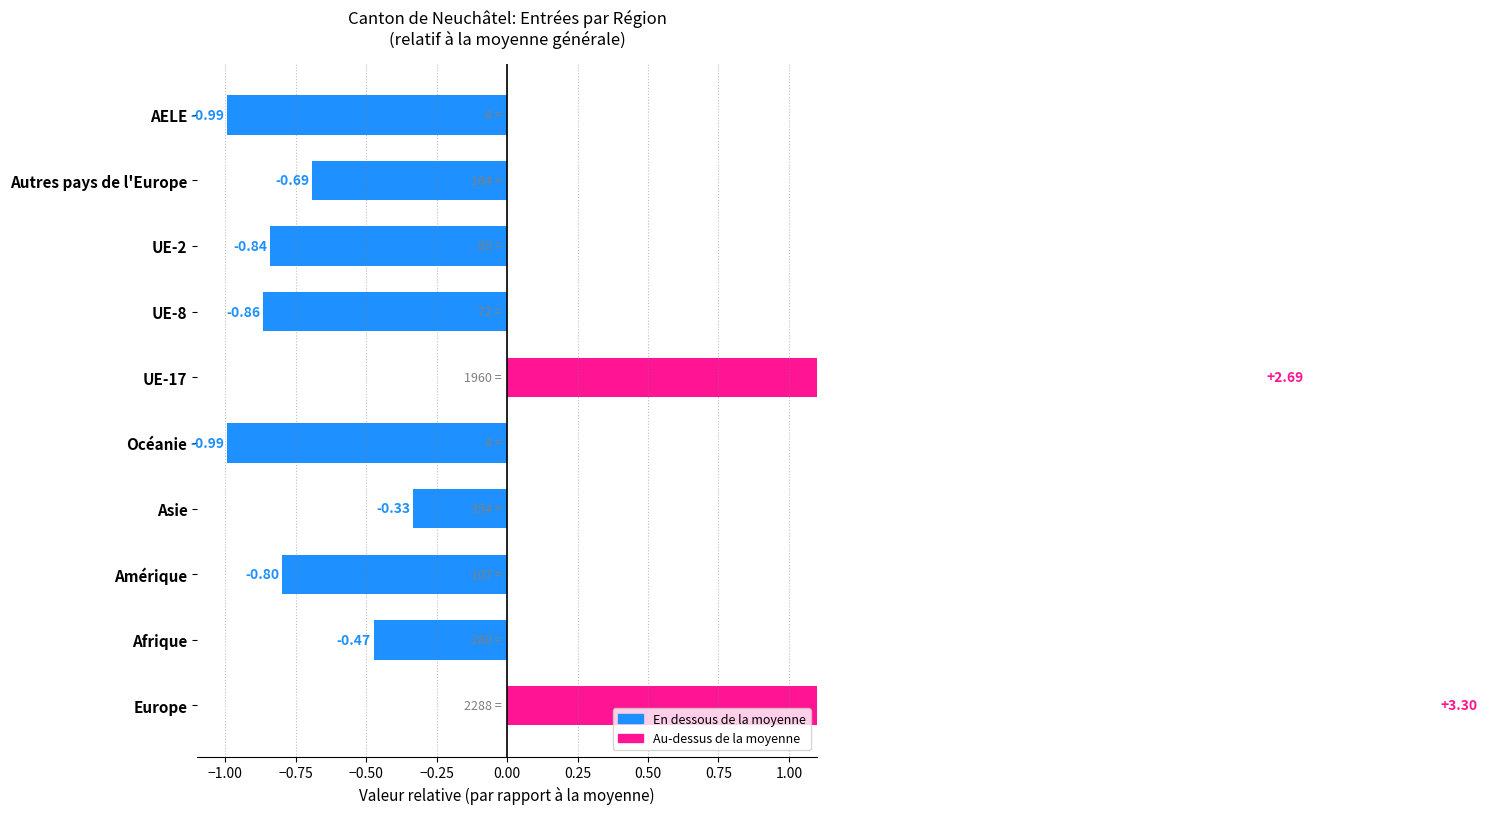

What is the difference between the second highest and second lowest values?

3.7